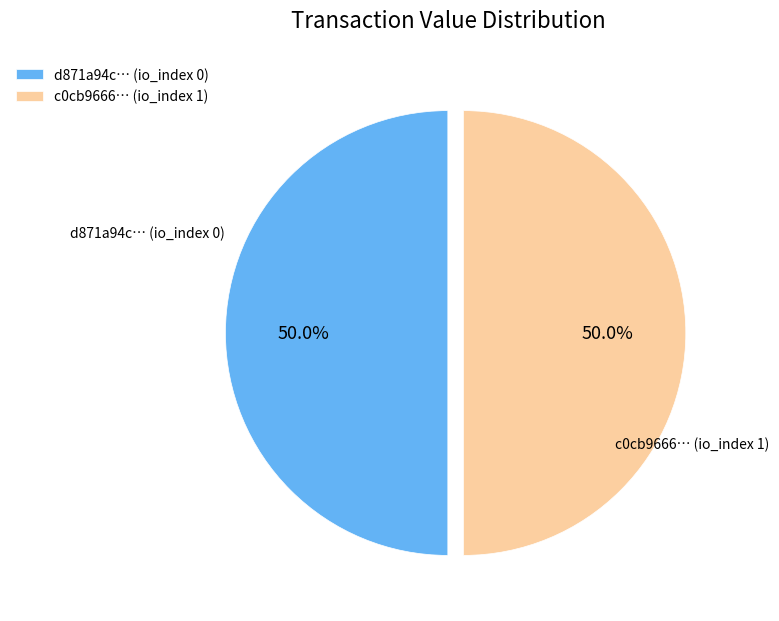

What is the ratio of the value at d871a94c… (io_index 0) to the value at c0cb9666… (io_index 1)?

1.0